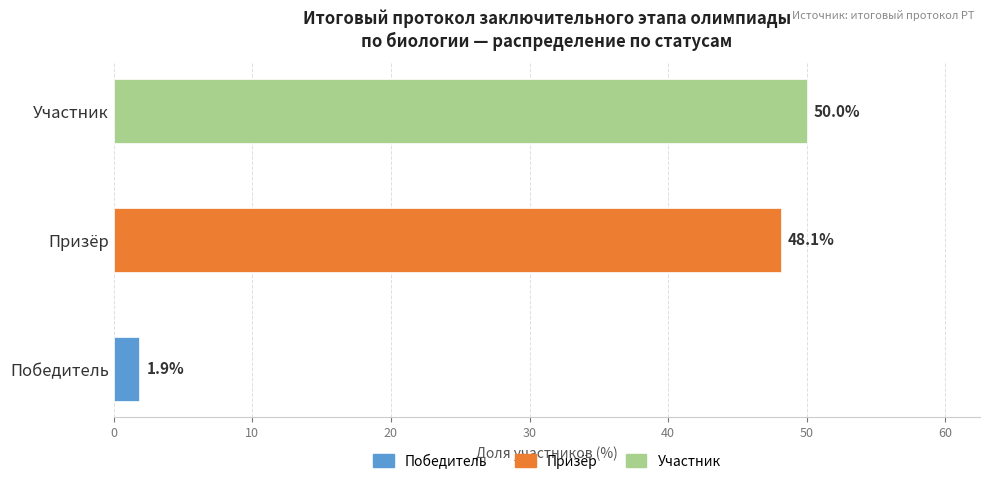

What is the difference between the maximum and minimum values?

48.1